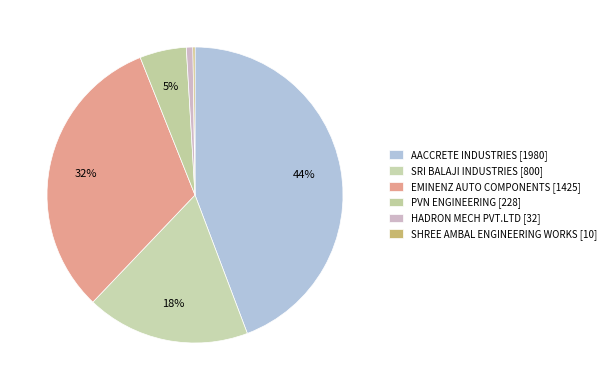

Do SRI BALAJI INDUSTRIES and HADRON MECH PVT.LTD together represent more than half of the pie?

No